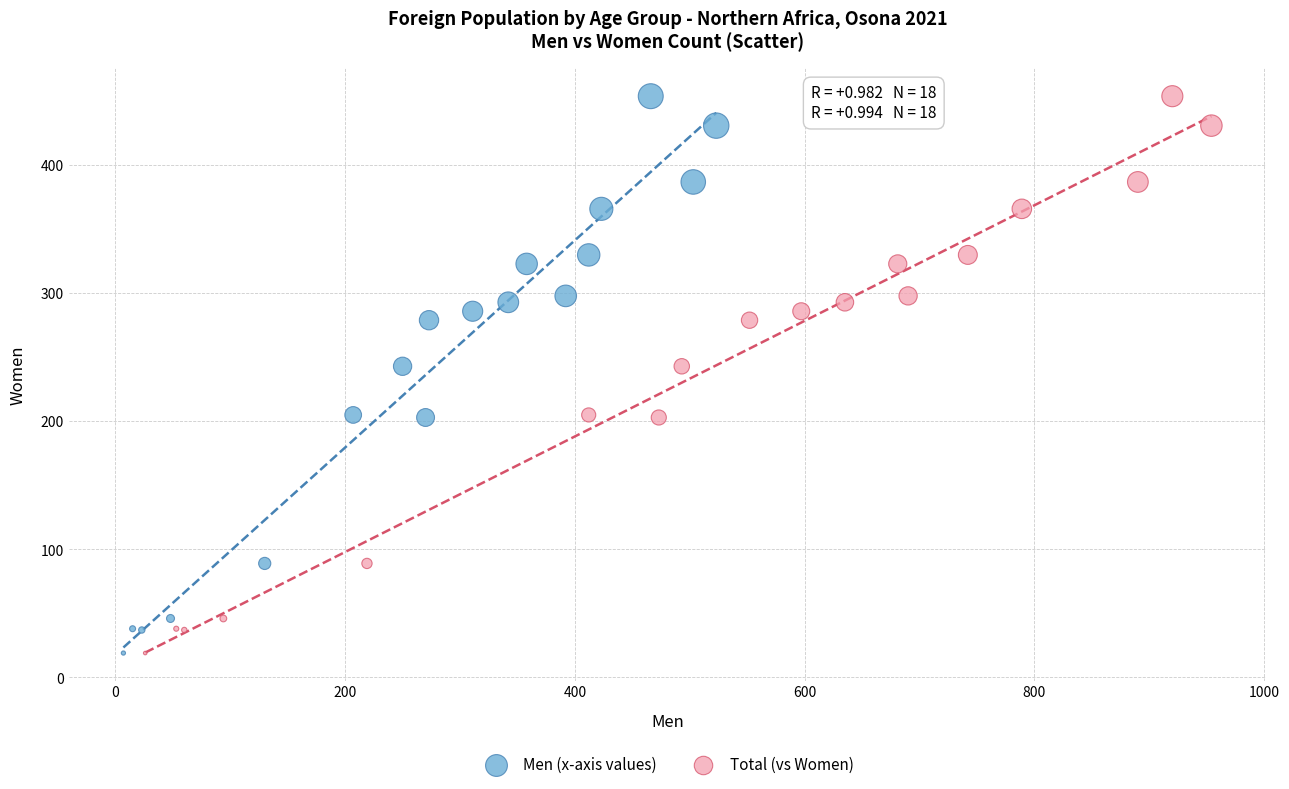

What are all the series names shown in the legend?

Men (x-axis values), Total (vs Women)